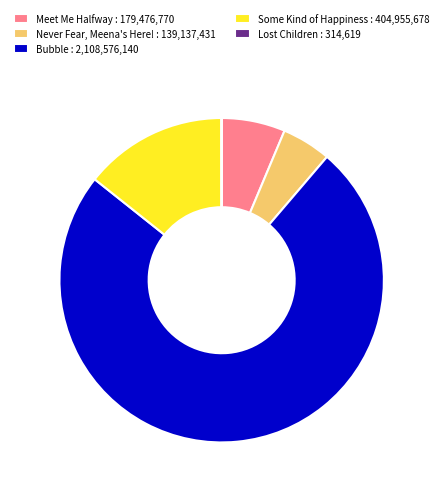

Is it true that Never Fear, Meena's Here! : 139,137,431 is 5% of the pie?

True